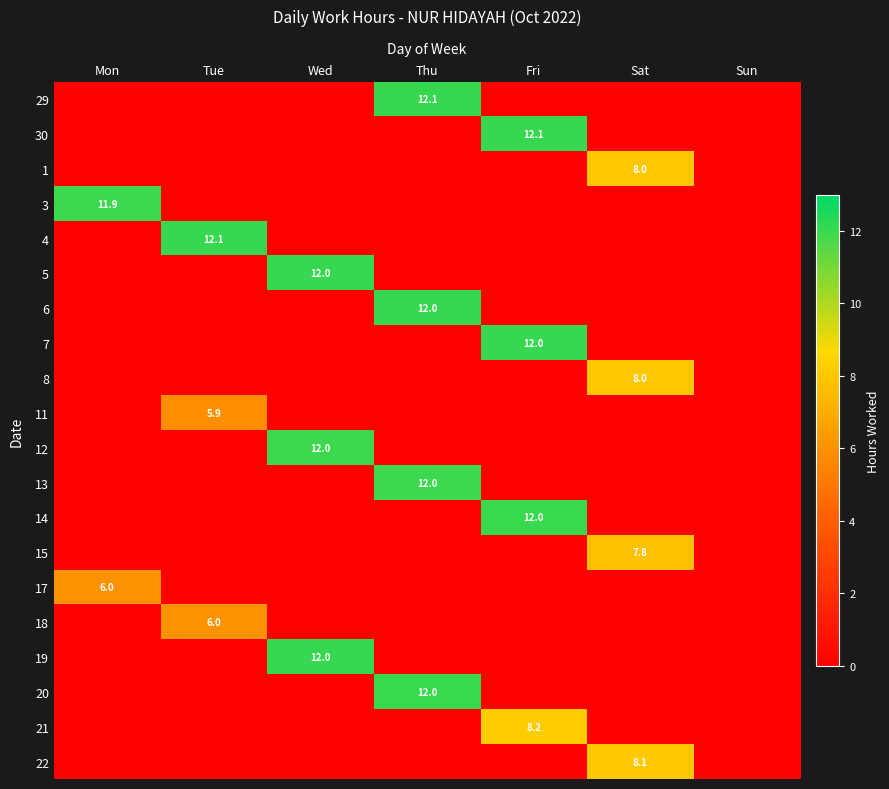

True or false: 15 has a value of 7.8 at Sat.

True